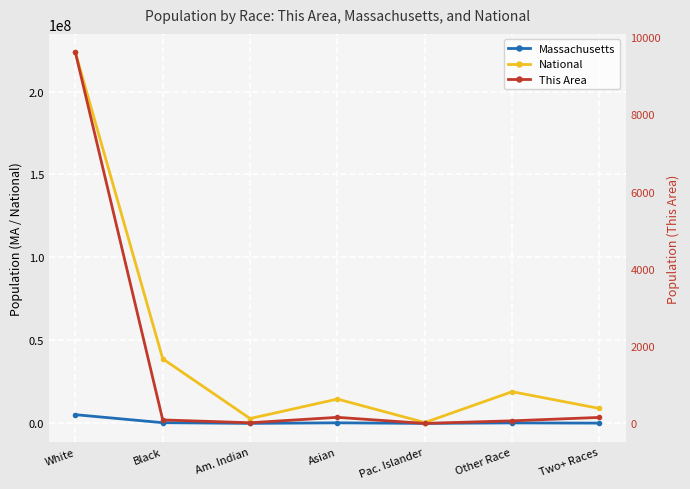

At which category is the sum across all series the highest?

White